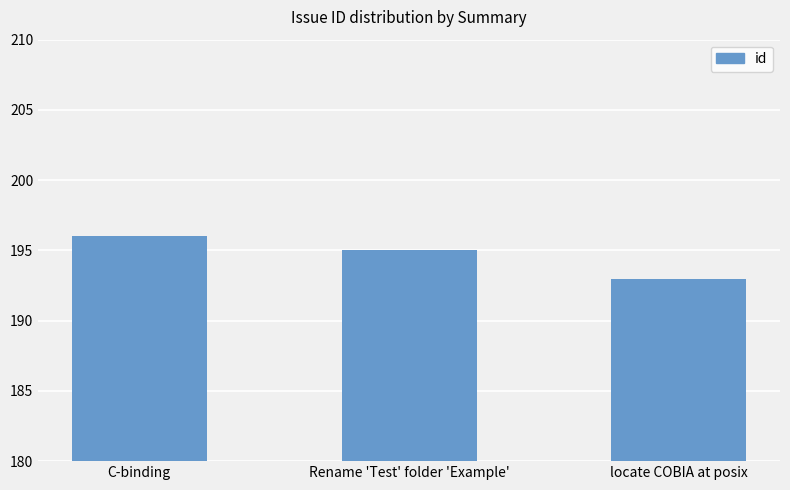

The value at locate COBIA at posix is 95. True or false?

False